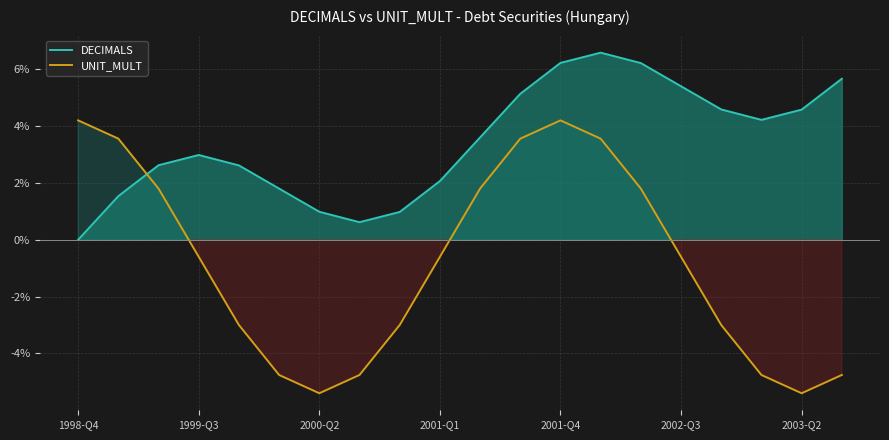

The UNIT_MULT series shows -0.6 at 2002-Q3. True or false?

True